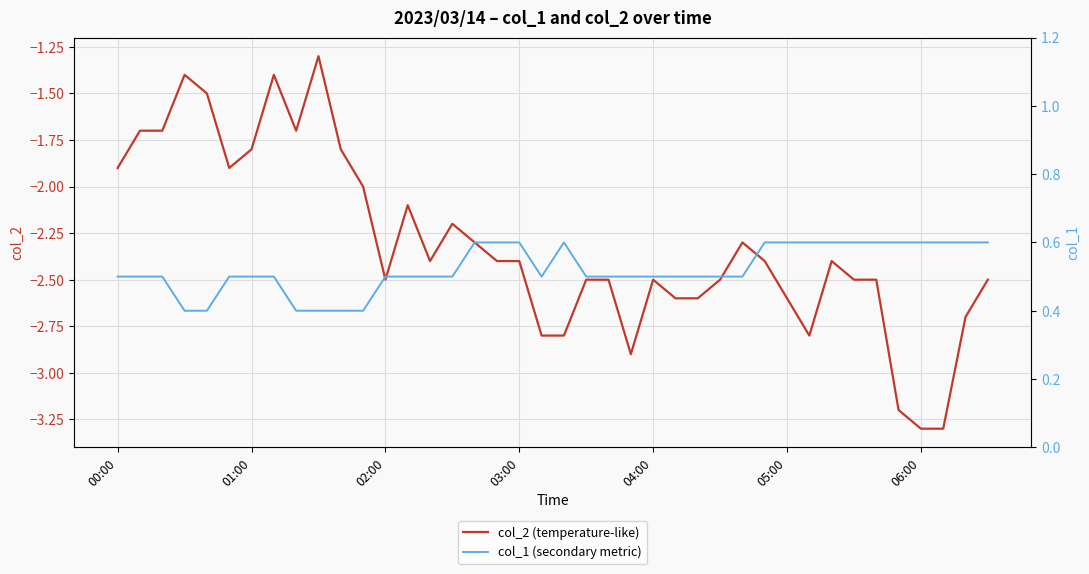

True or false: col_1 (secondary metric) and col_2 (temperature-like) intersect in this chart.

False